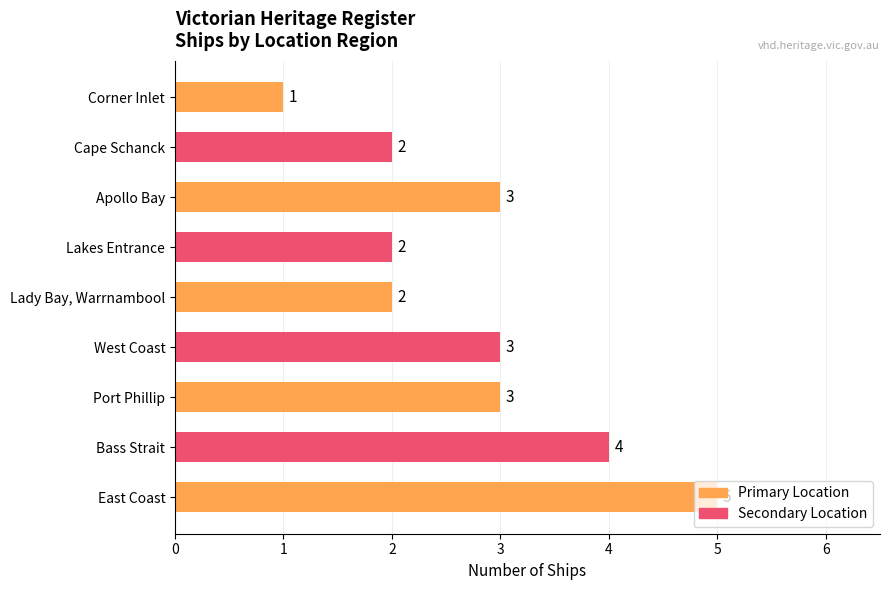

Count the values in the range 2 to 3.

6